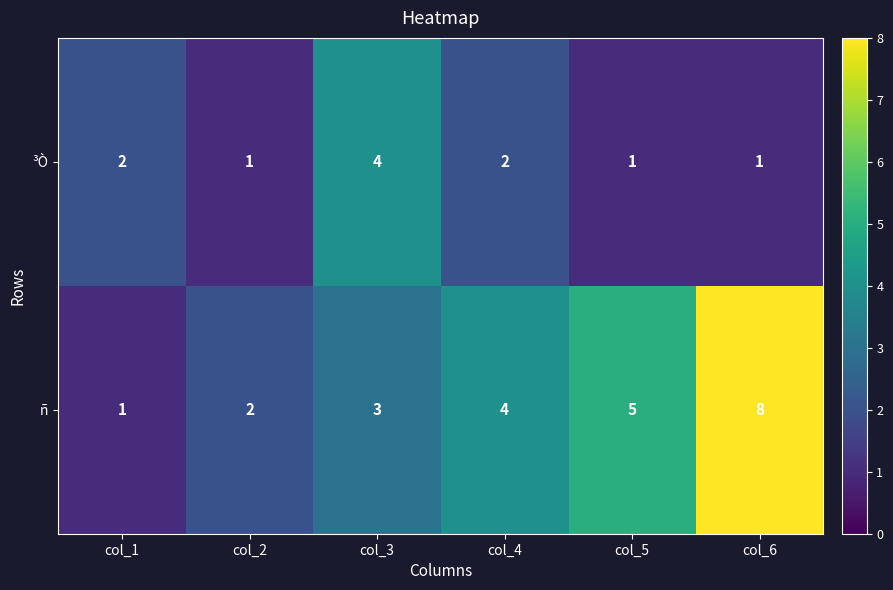

Reading left to right, list all the values displayed in this chart.

³Ò: 2	1	4	2	1	1
ñ: 1	2	3	4	5	8